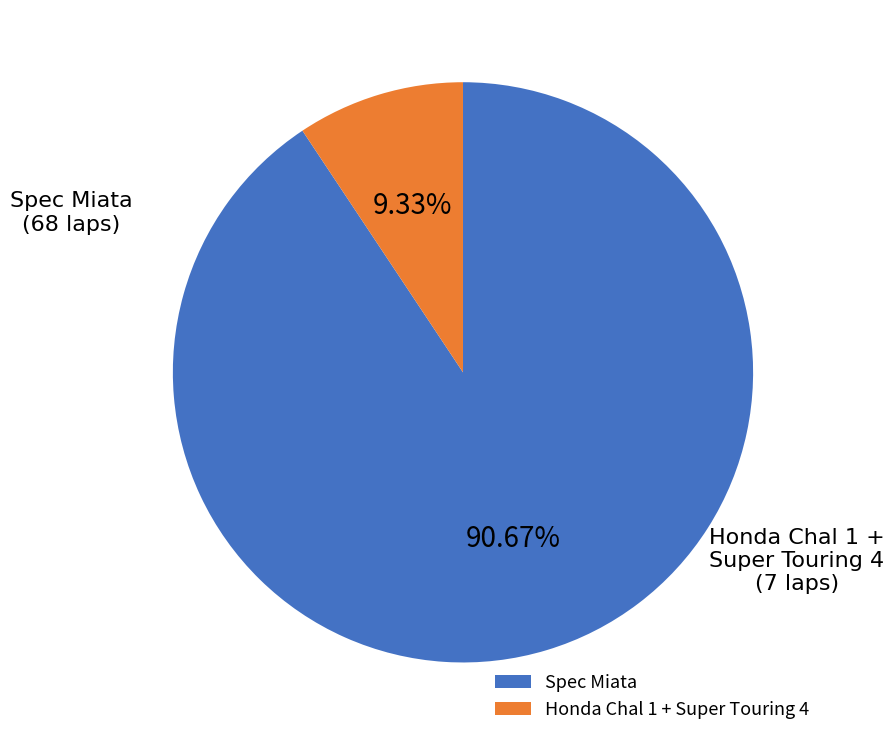

Rank the categories by value from highest to lowest.

Spec Miata, Honda Chal 1 + Super Touring 4